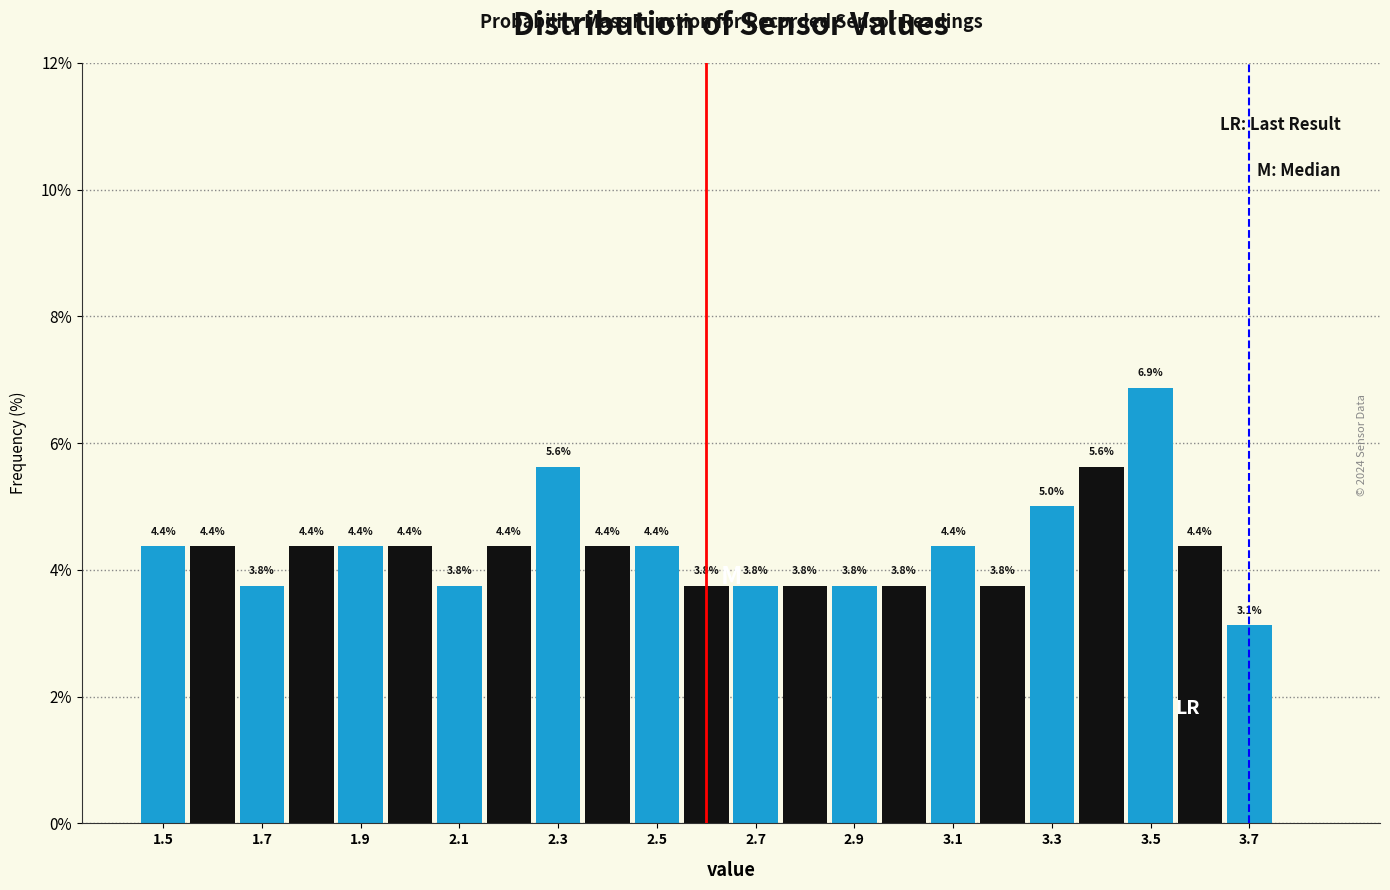

Which range on the x-axis has the tallest bar?

3.45 to 3.55